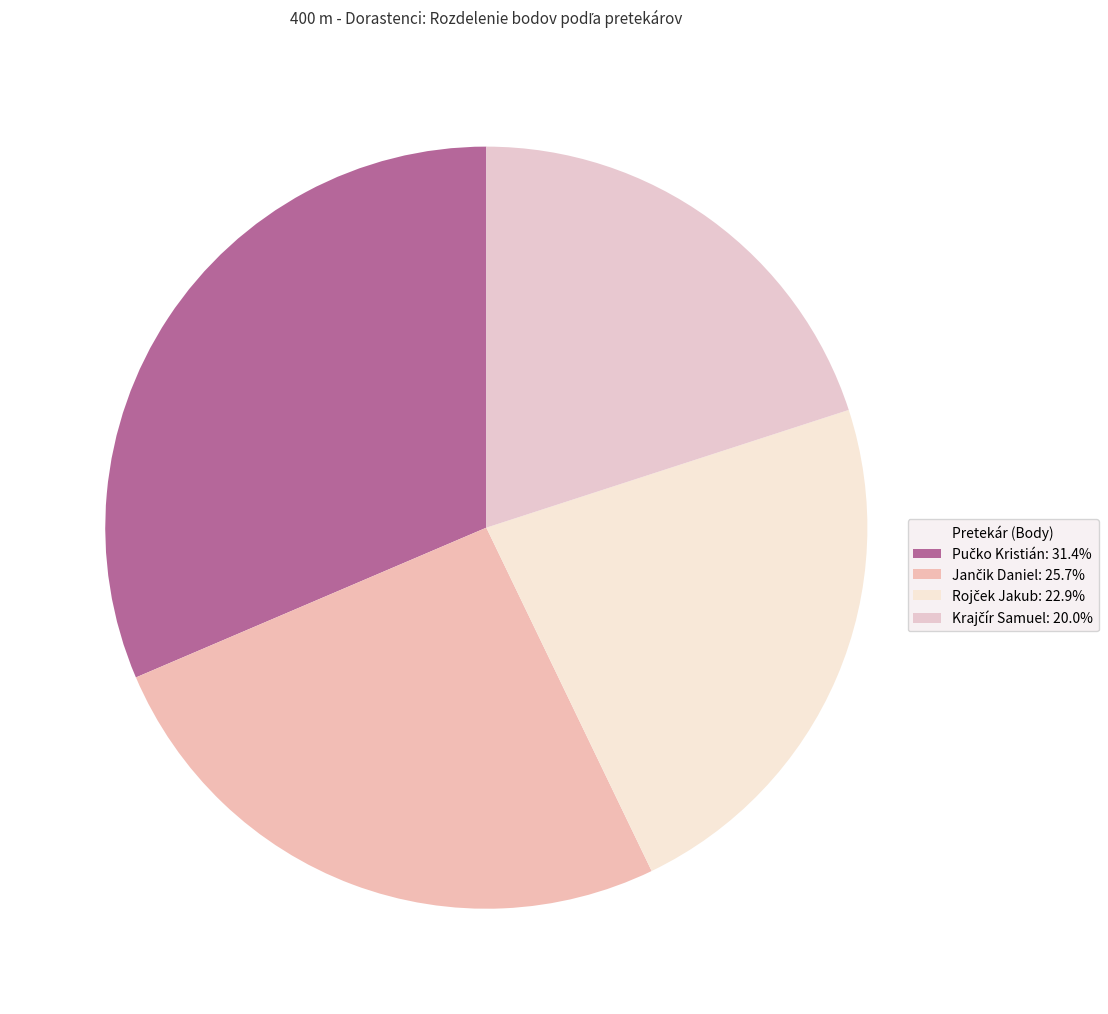

Does Jančik Daniel account for over 50% of the chart?

No